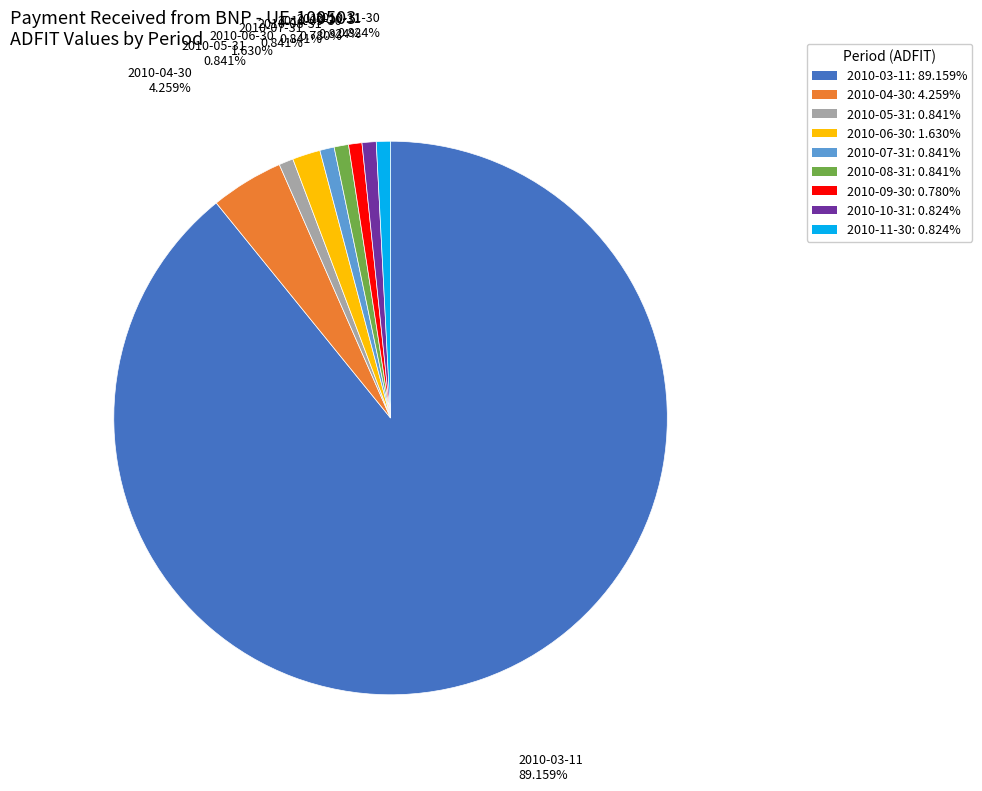

How many segments does this pie chart have?

9